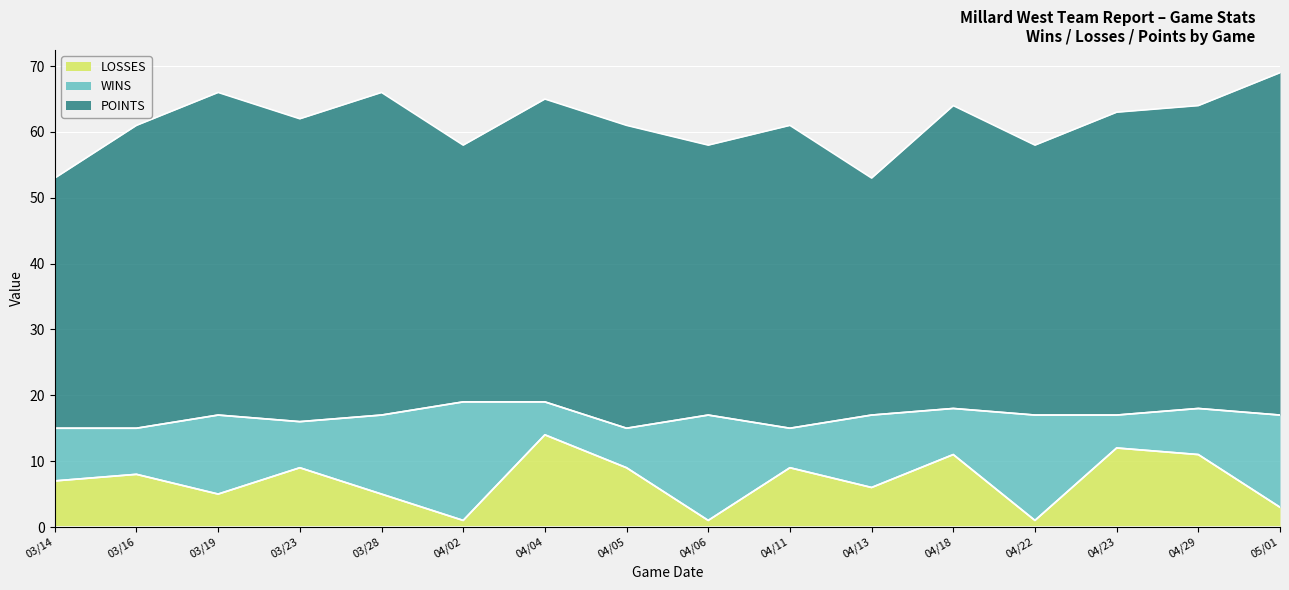

Does the chart display data point markers on the line(s)?

No